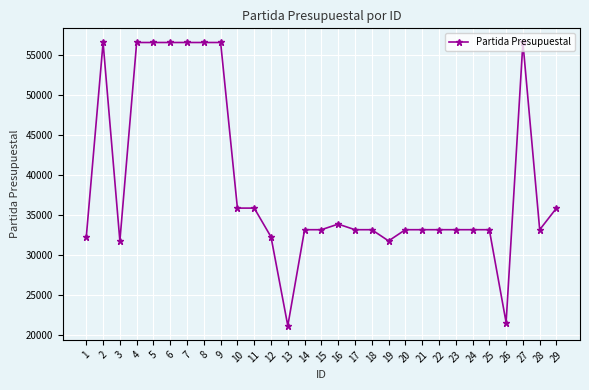

What is the difference between the values at 5 and 25?

23400